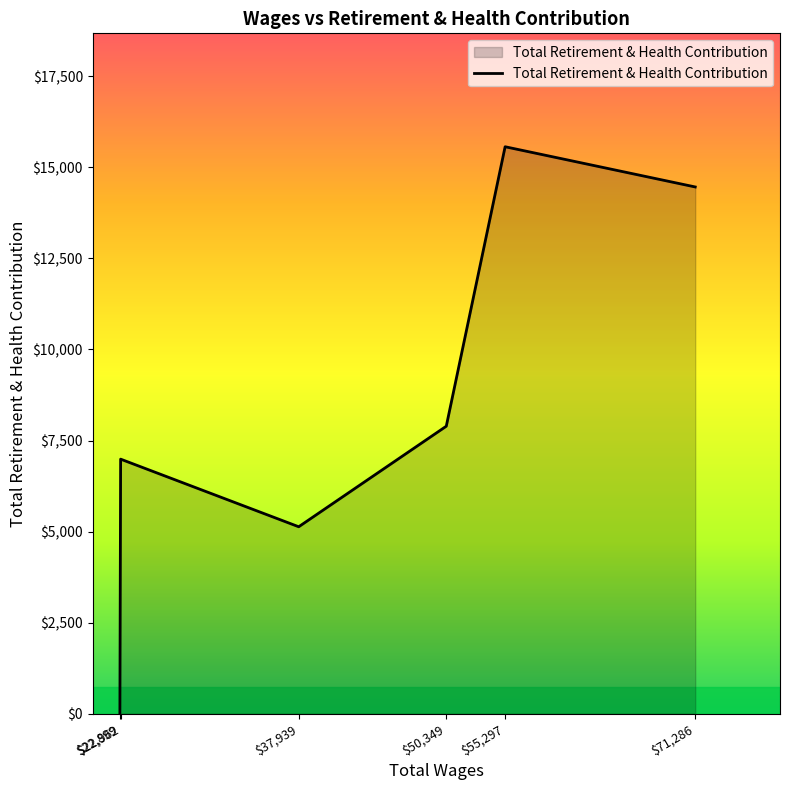

At which category does the chart reach its peak across all series?

$55,297